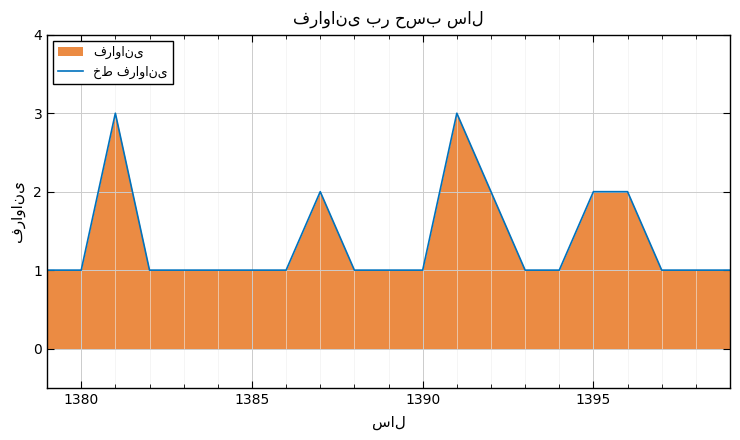

Is it true that the value at 1395 is 2?

True